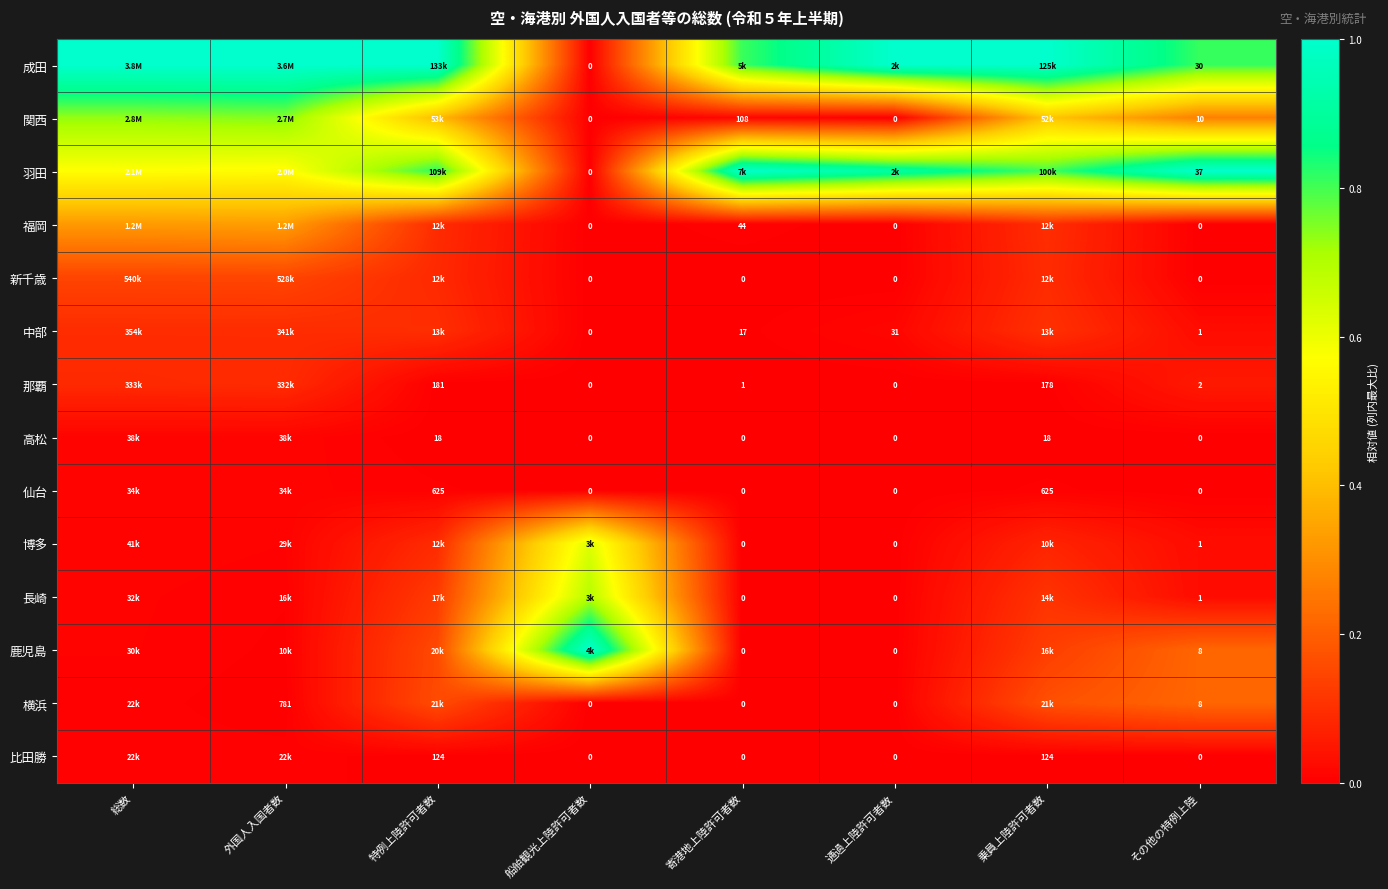

Is the value of 鹿児島 at 寄港地上陸許可者数 greater than the value of 関西 at その他の特例上陸?

No